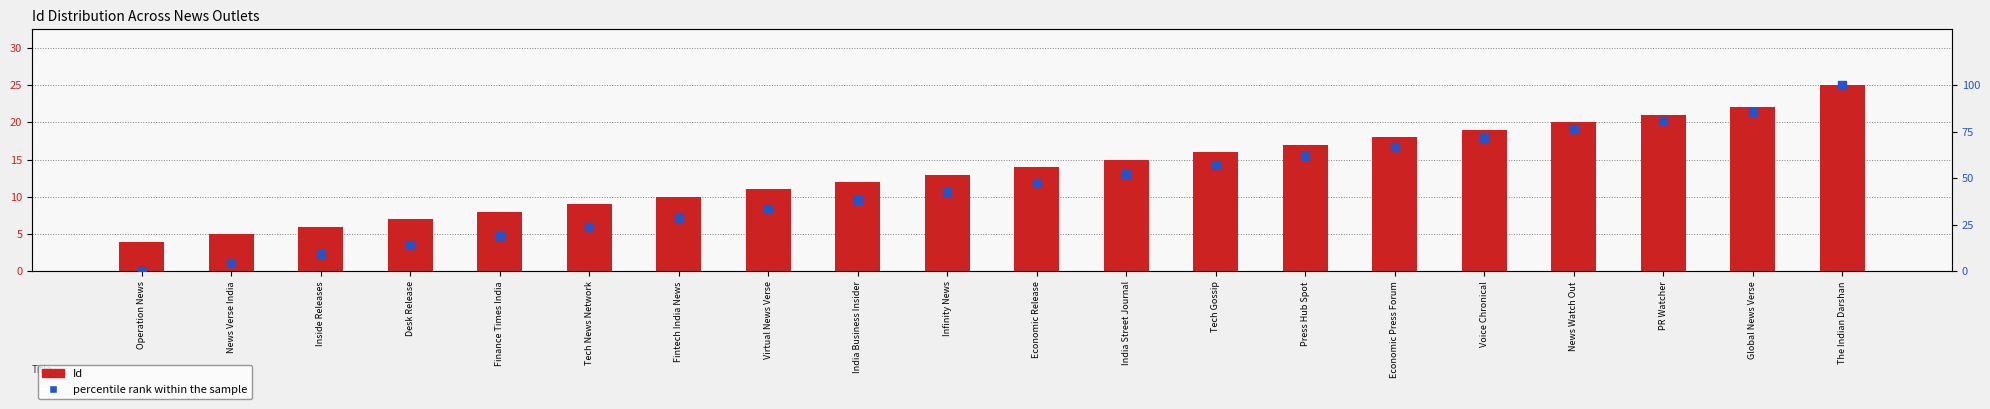

Is the value of Id at Desk Release greater than the value of percentile rank within the sample at Global News Verse?

No